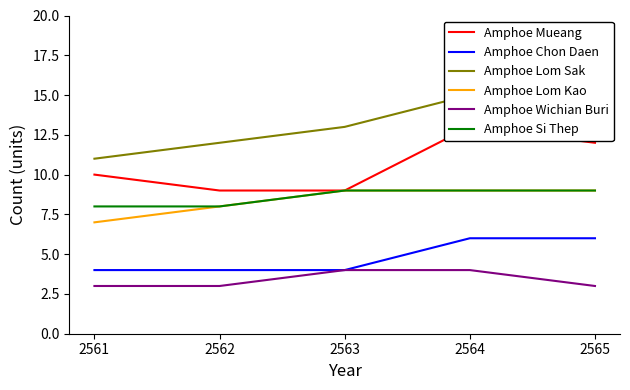

Which series has the largest total across all categories?

Amphoe Lom Sak